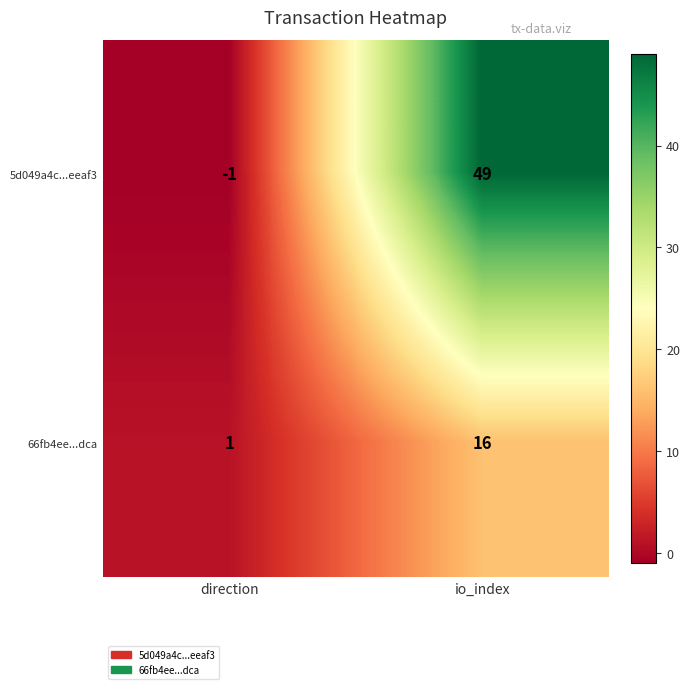

Where is 5d049a4c...eeaf3 nearest to the value 24?

direction